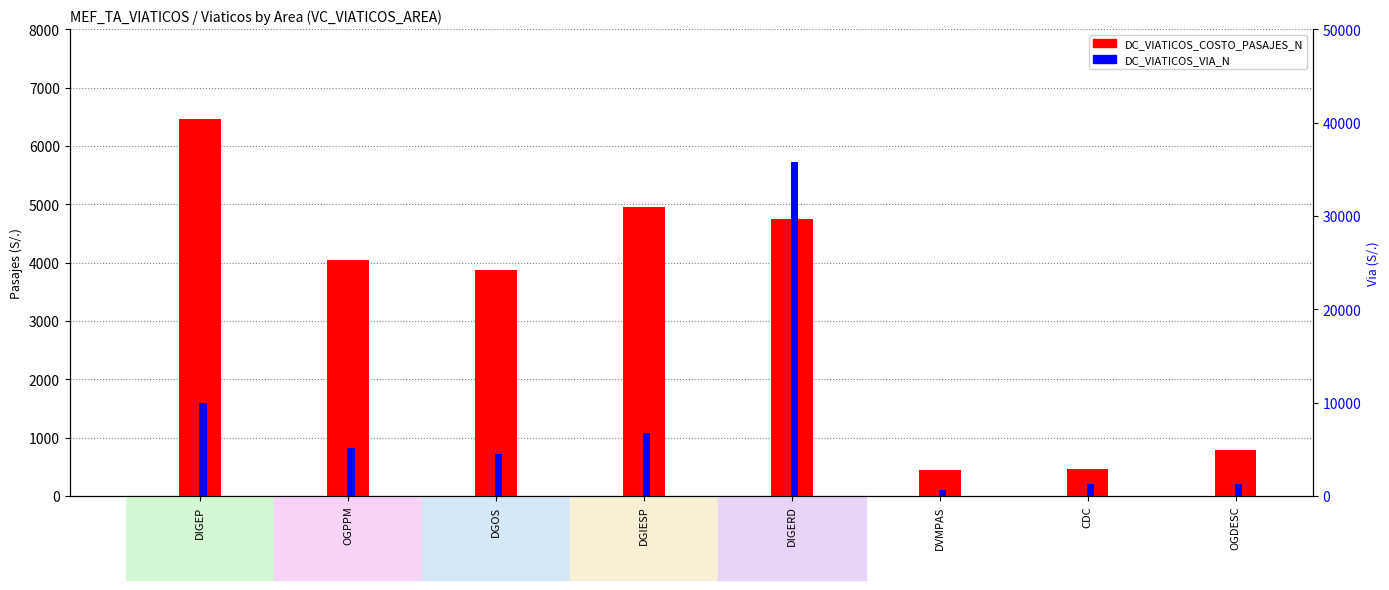

Reading right to left, list all the values displayed in this chart.

DC_VIATICOS_COSTO_PASAJES_N: OGDESC=791.3	CDC=456.3	DVMPAS=441.7	DIGERD=4750.7	DGIESP=4951.8	DGOS=3874.7	OGPPM=4047.2	DIGEP=6464.9
DC_VIATICOS_VIA_N: OGDESC=1280.0	CDC=1280.0	DVMPAS=640.0	DIGERD=35760.0	DGIESP=6720.0	DGOS=4480.0	OGPPM=5120.0	DIGEP=9996.0